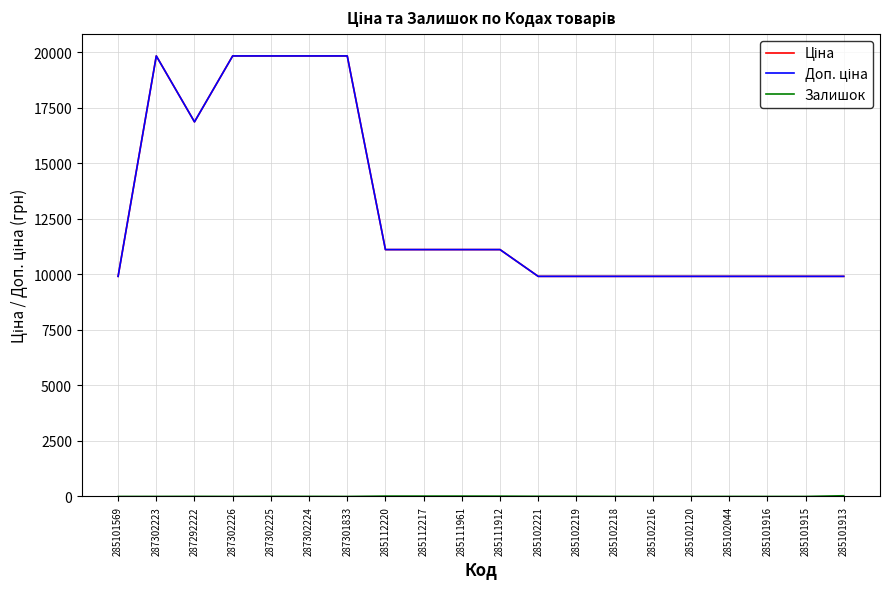

True or false: Залишок and Ціна cross at least once.

False